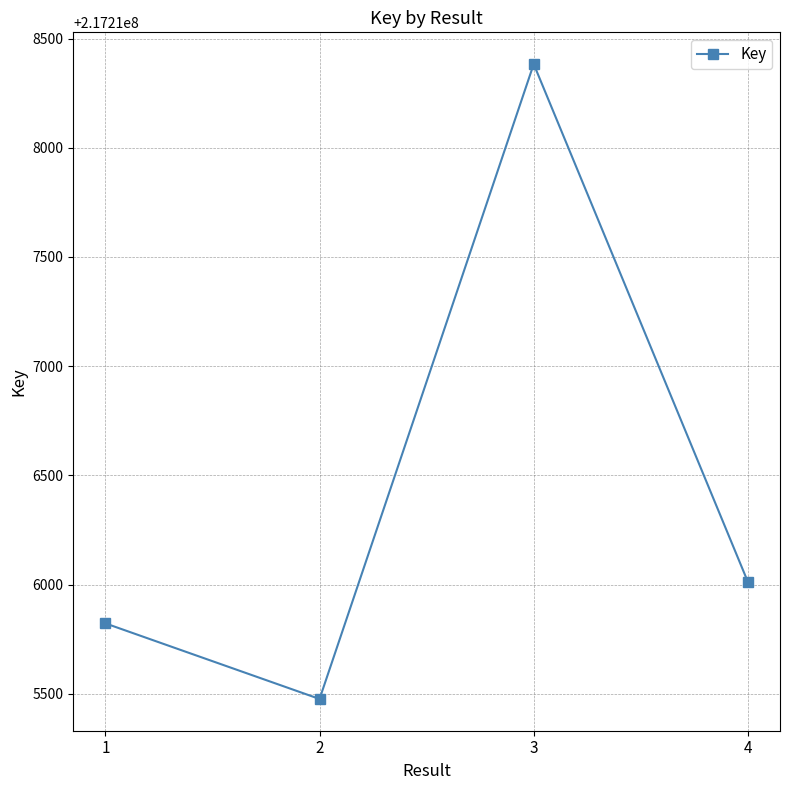

How many lines are shown in the chart?

1